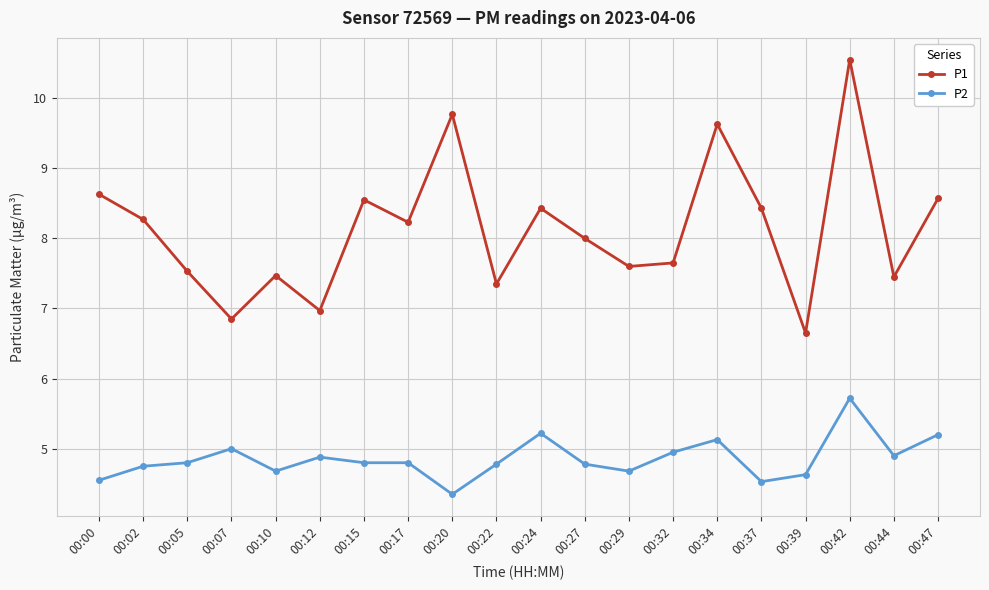

Does the chart have visible grid lines?

Yes